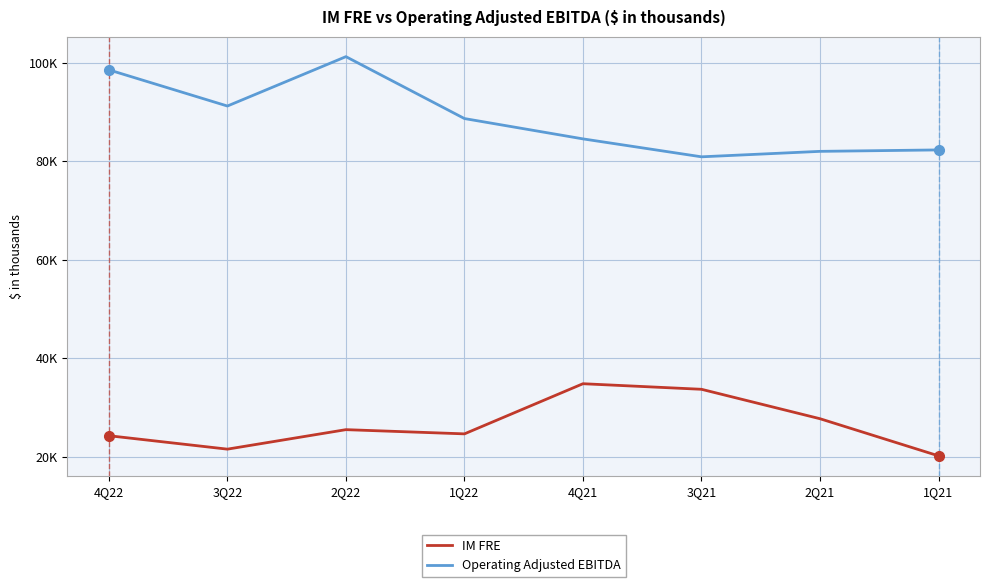

What is the difference between the highest and lowest values at 1Q22?

64055